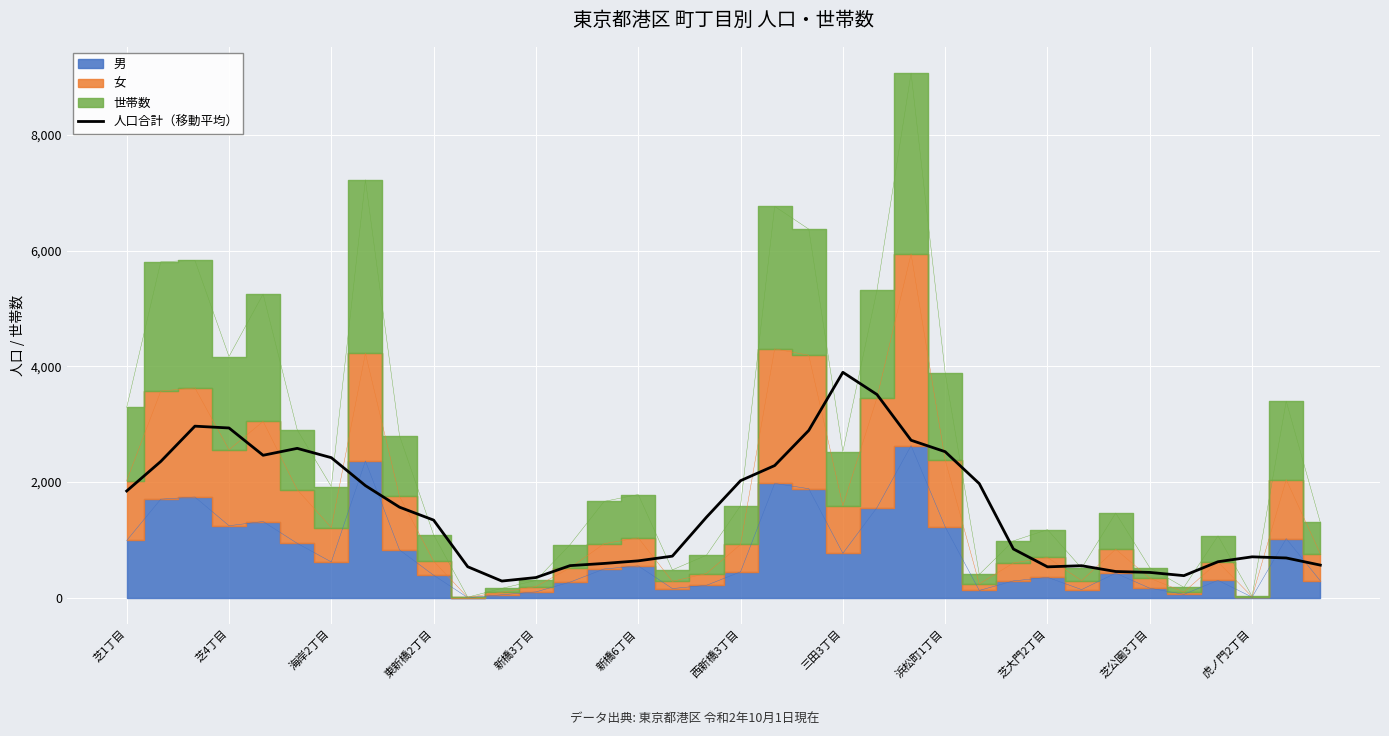

What is the smallest value displayed?

287.6